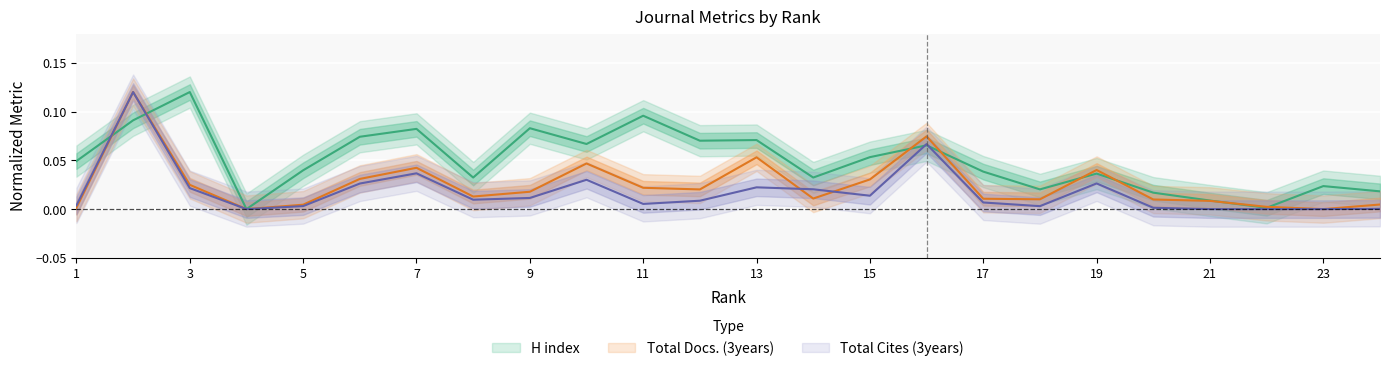

Rank the series by their maximum value, from lowest to highest.

H index, Total Docs. (3years), Total Cites (3years)